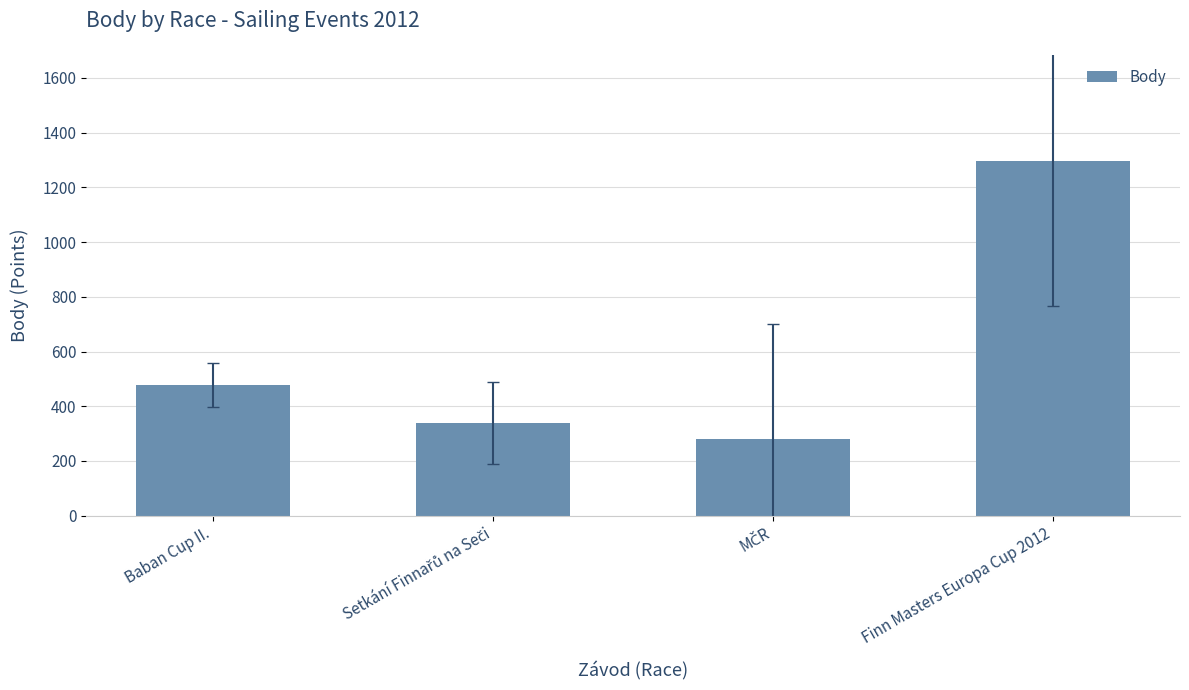

Reading right to left, list all the values displayed in this chart.

1296	281	340	479